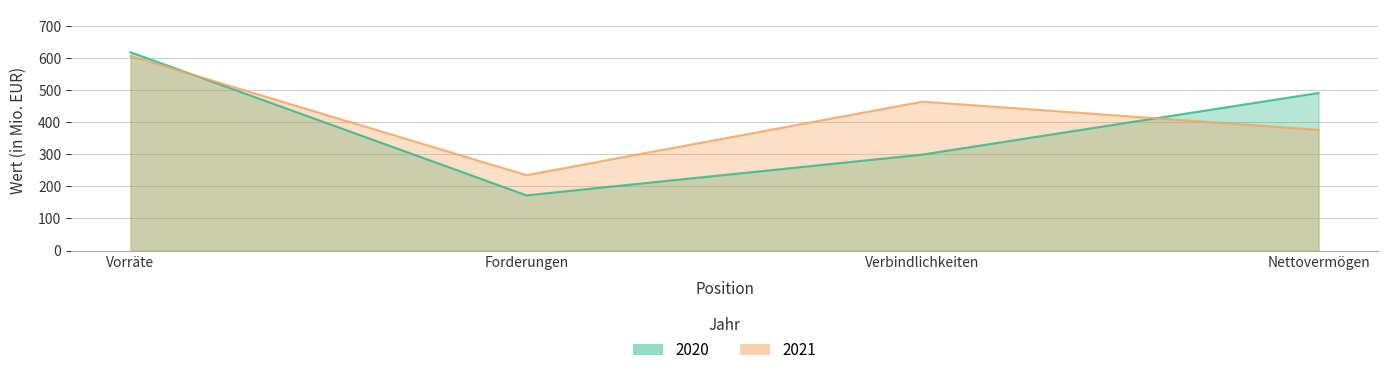

True or false: 2020 and 2021 intersect in this chart.

True